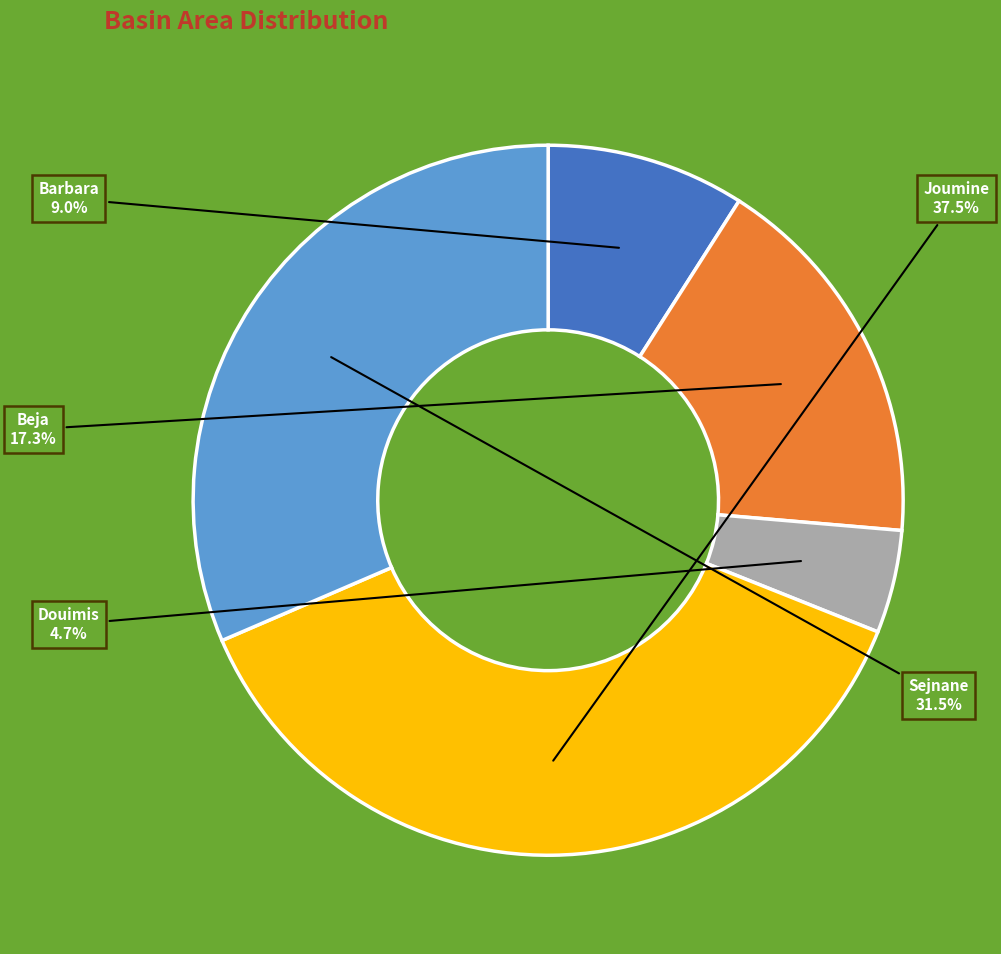

How many segments does this pie chart have?

5